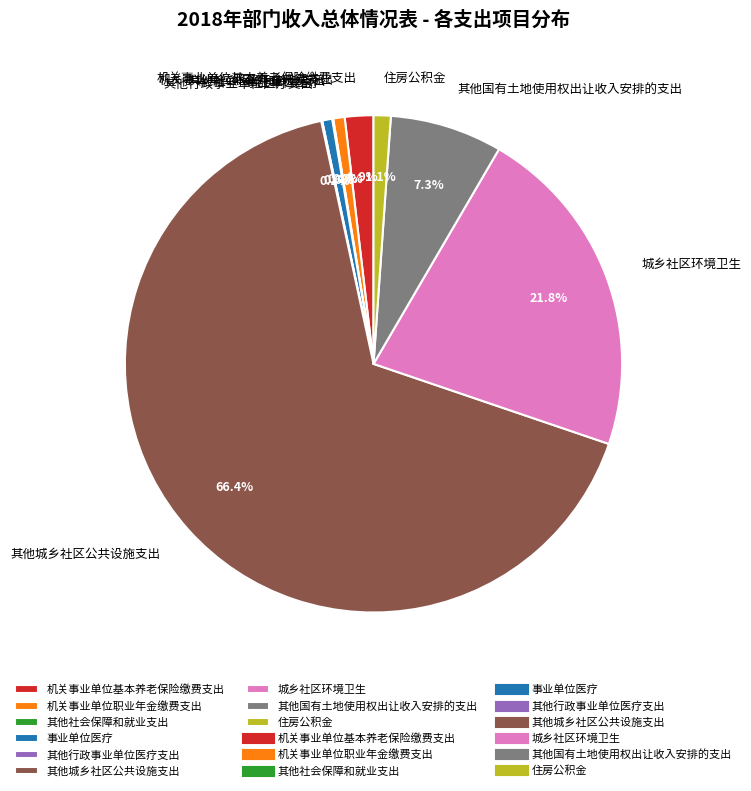

Which category has the biggest portion of the pie?

其他城乡社区公共设施支出